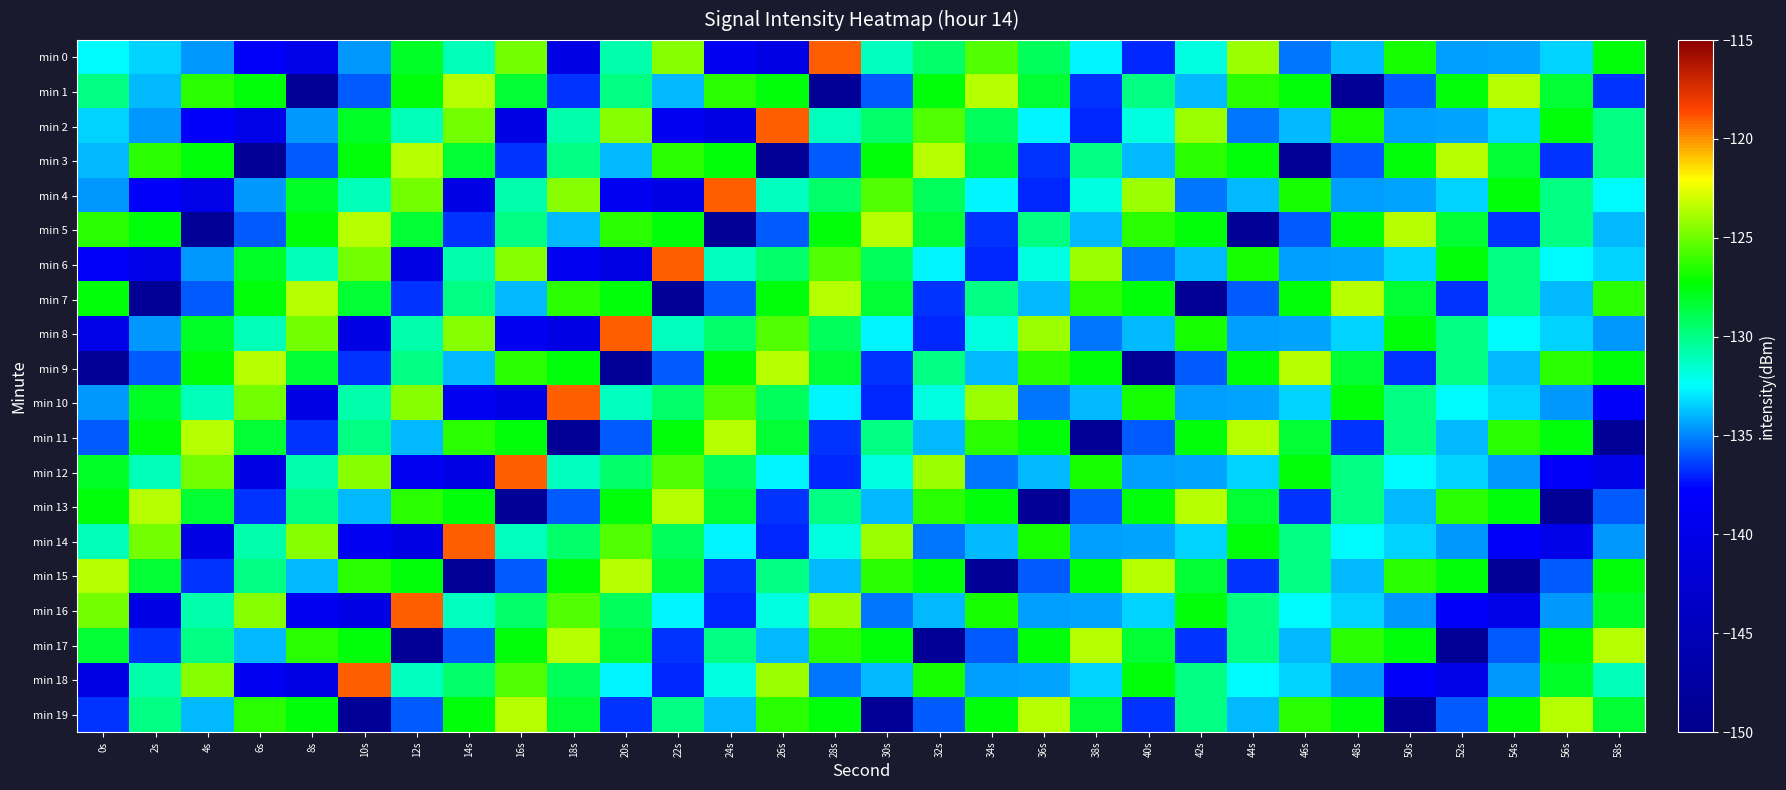

Which label corresponds to the largest value in the chart?

28s